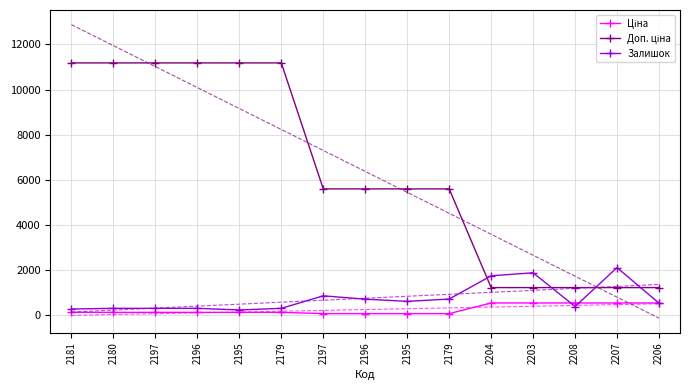

Reading left to right, extract all data points from this chart.

Ціна: 2181=111.8	2180=111.8	2197=111.8	2196=111.8	2195=111.8	2179=111.8	2197=55.9	2196=55.9	2195=55.9	2179=55.9	2204=528.2	2203=528.2	2208=528.2	2207=528.2	2206=528.2
Доп. ціна: 2181=11182.0	2180=11182.0	2197=11182.0	2196=11182.0	2195=11182.0	2179=11182.0	2197=5591.0	2196=5591.0	2195=5591.0	2179=5591.0	2204=1210.7	2203=1210.7	2208=1210.7	2207=1210.7	2206=1210.7
Залишок: 2181=260.0	2180=290.0	2197=289.0	2196=290.0	2195=218.0	2179=290.0	2197=845.0	2196=698.0	2195=600.0	2179=702.0	2204=1734.0	2203=1868.0	2208=371.0	2207=2099.0	2206=518.0